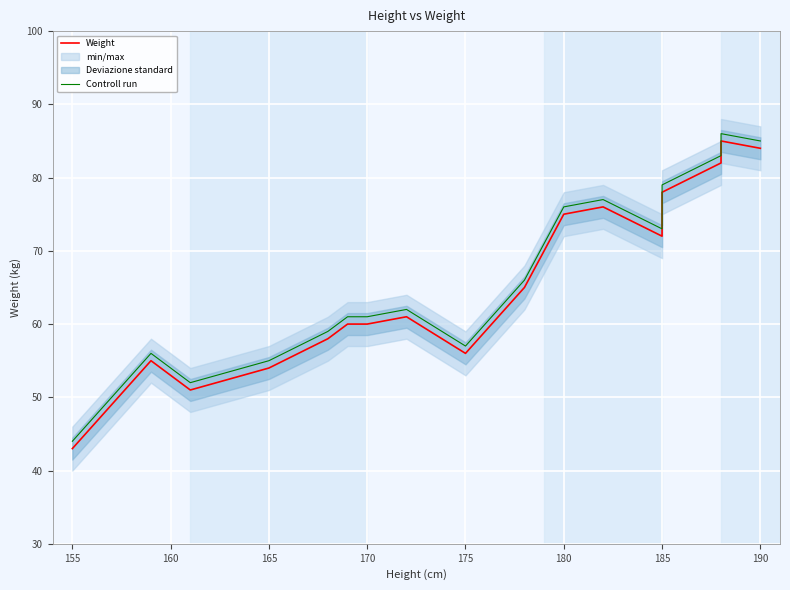

True or false: Controll run and Weight intersect in this chart.

False